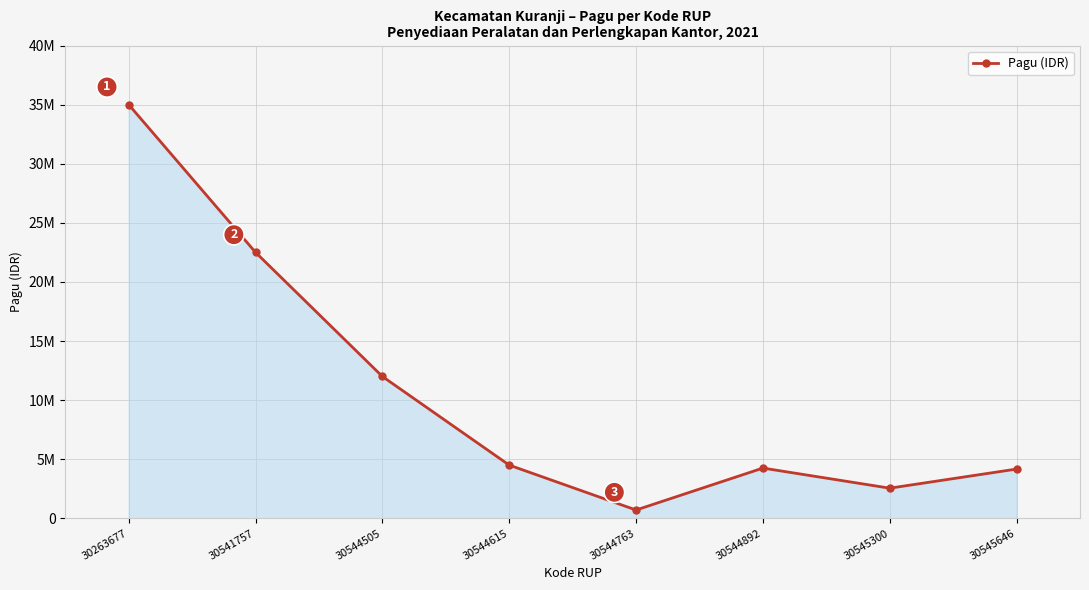

Does the chart have visible grid lines?

Yes